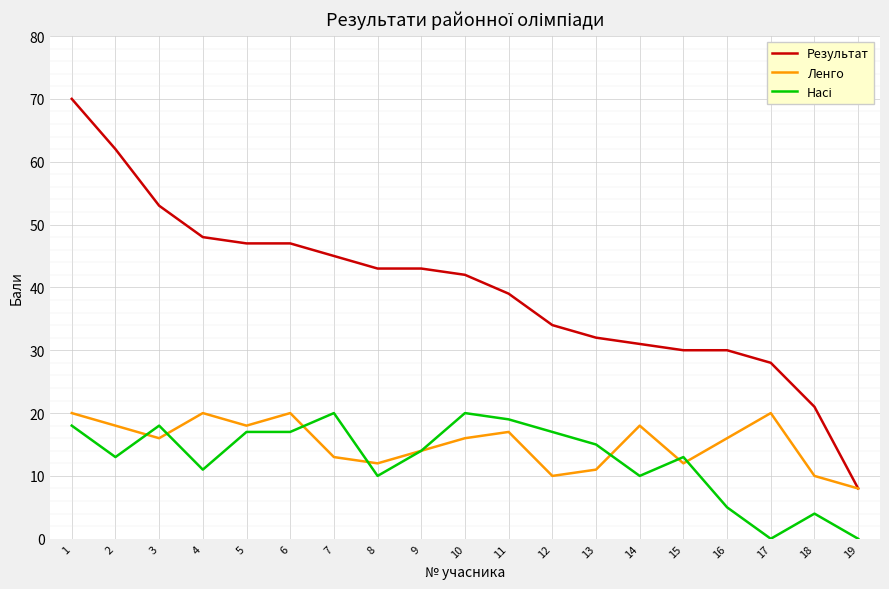

What is the maximum value shown in the chart?

70